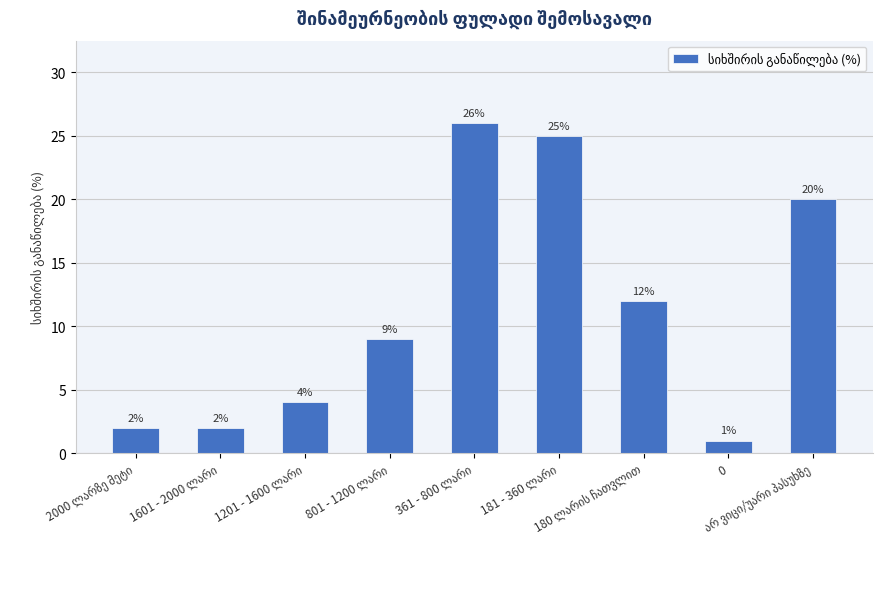

What is the average value?

11